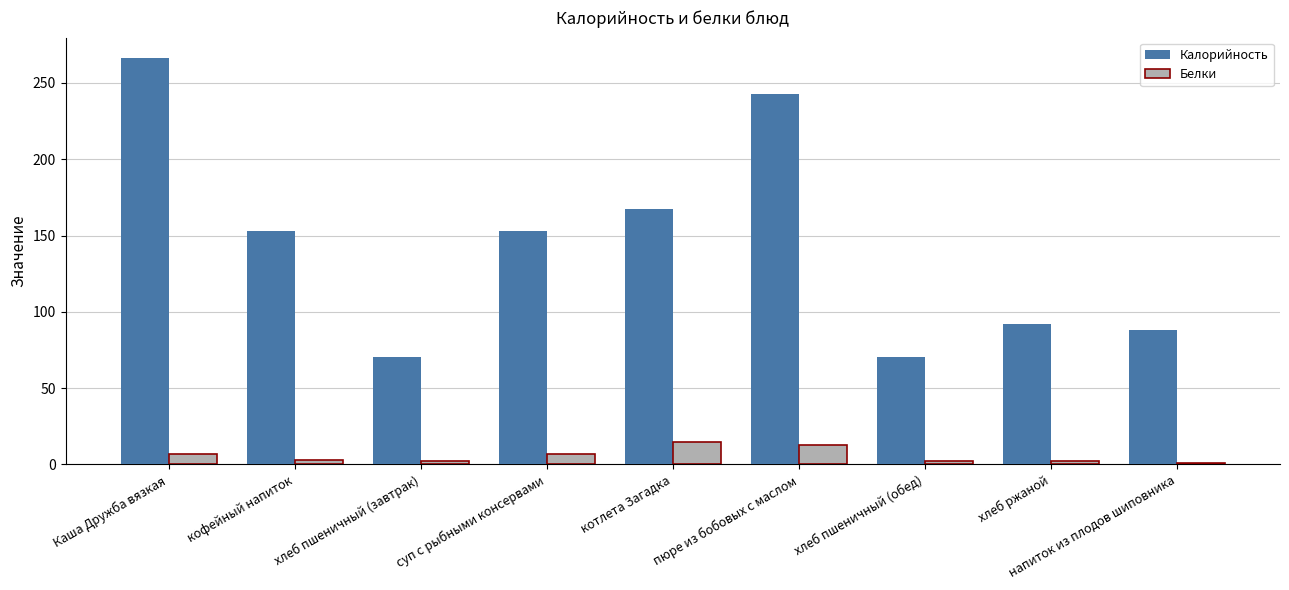

Which series has the largest total across all categories?

Калорийность